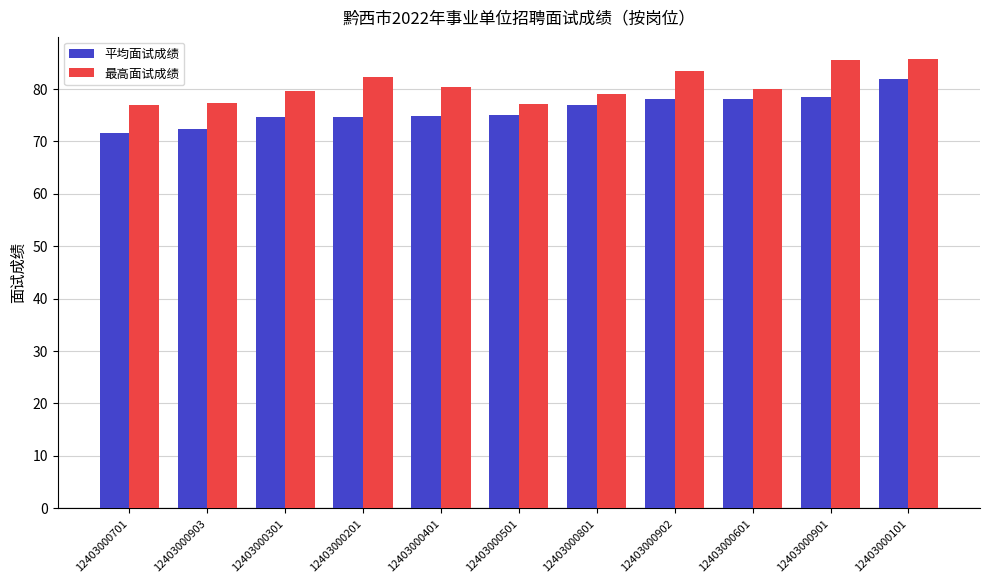

What is the difference between the highest and lowest values at 12403000601?

1.8